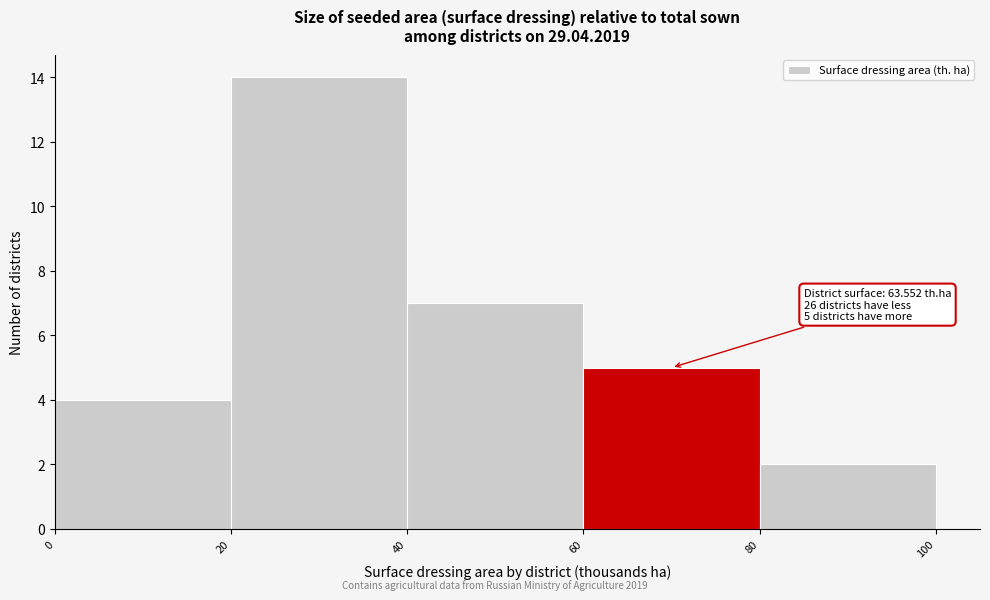

Over which range of the x-axis is the bar tallest?

20 to 40